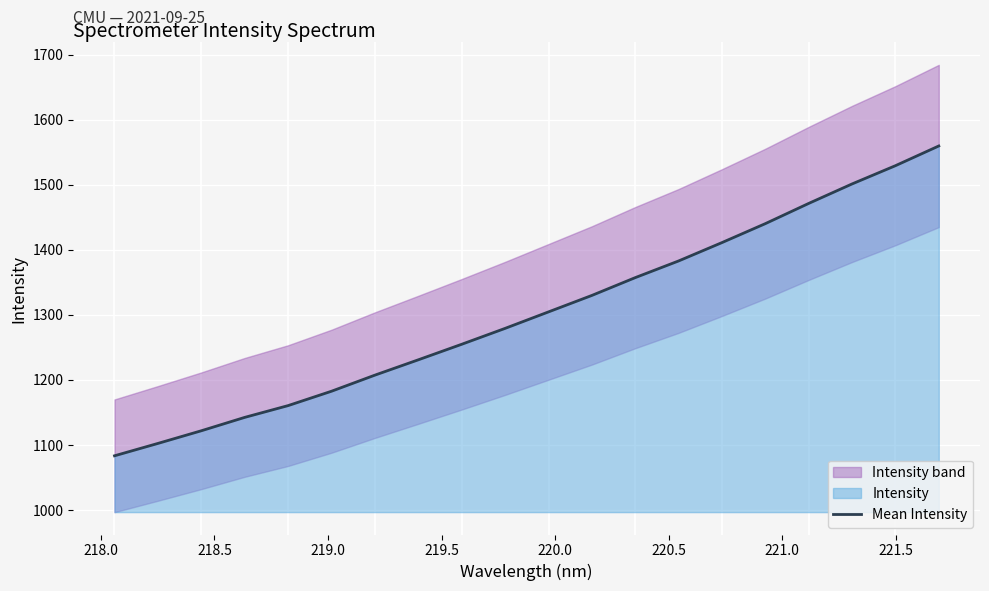

What is the highest value of the Mean Intensity series?

1559.6